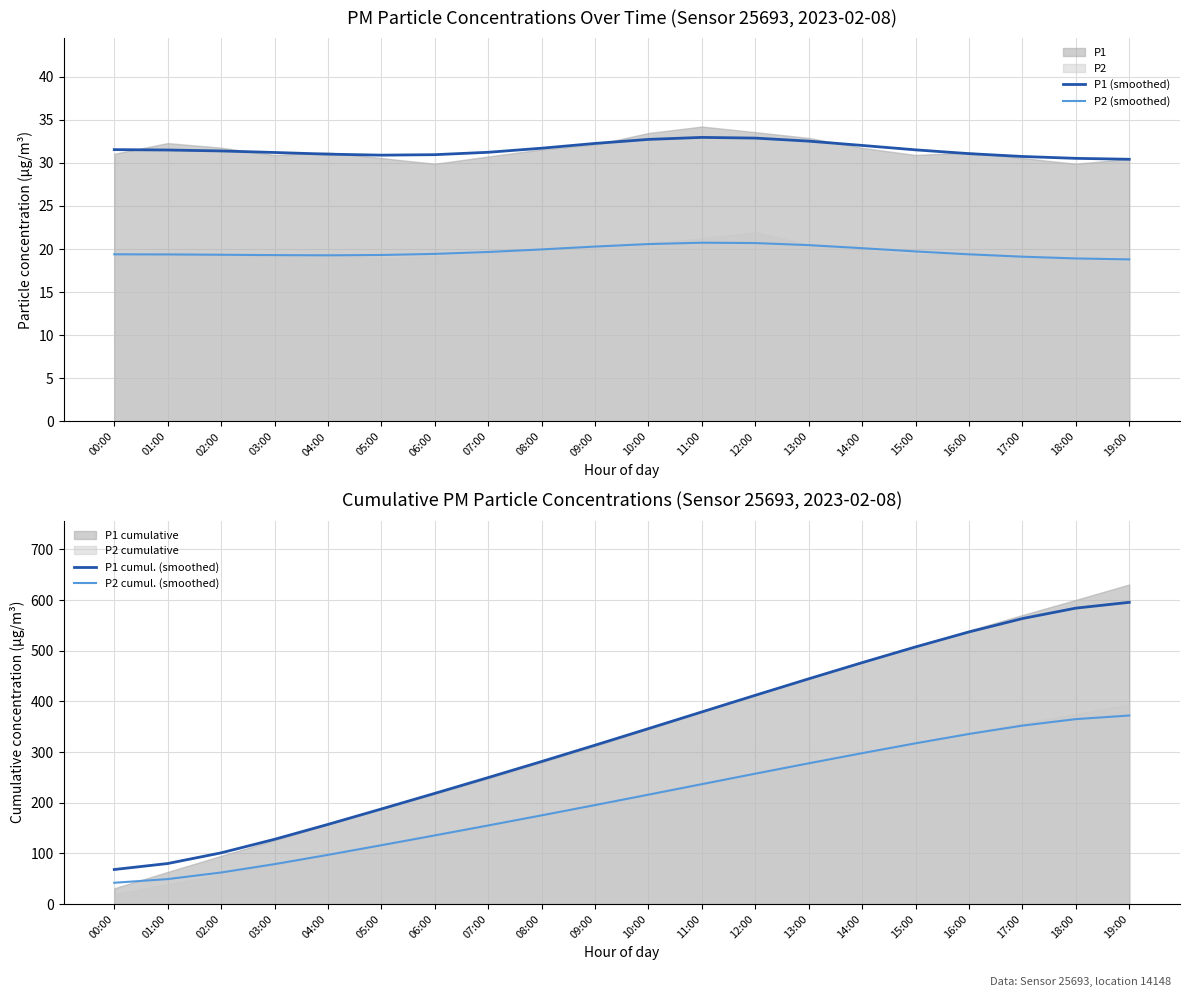

Is the value of P2 cumul. (smoothed) at 06:00 greater than the value of P1 (smoothed) at 19:00?

Yes